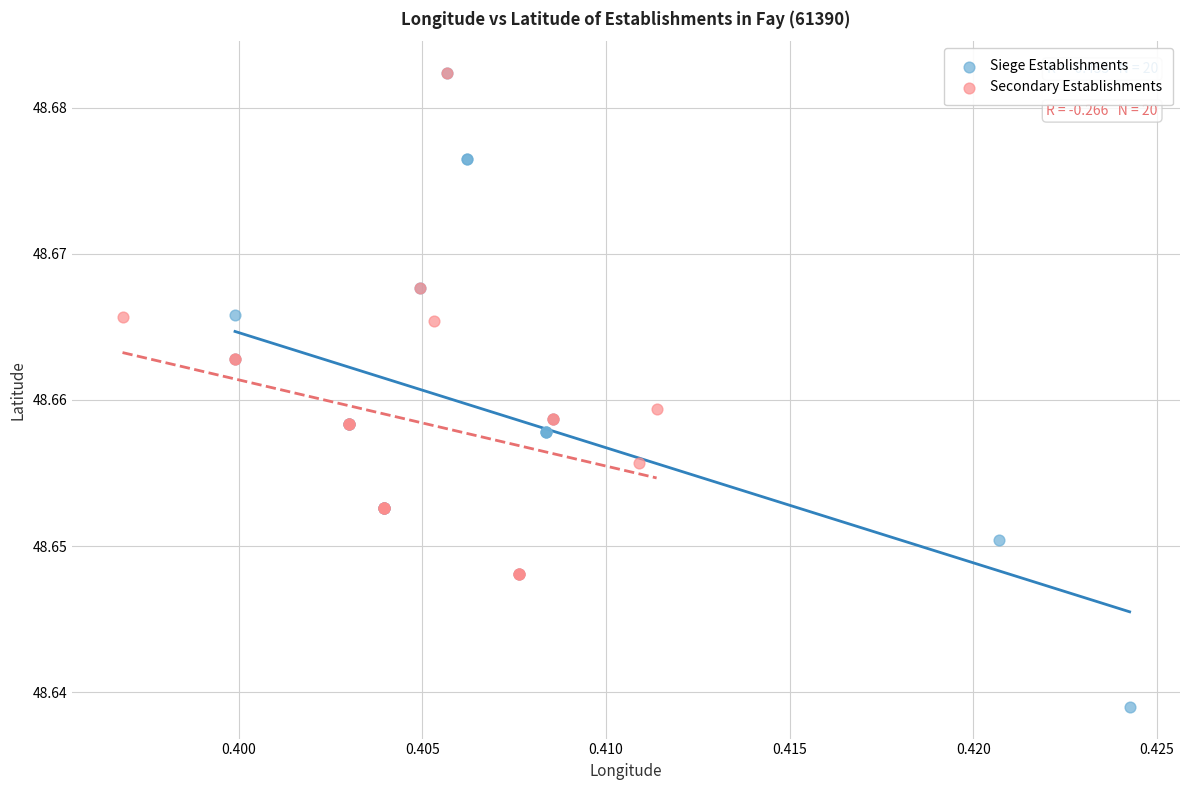

Which series reaches the minimum Y coordinate?

Siege Establishments